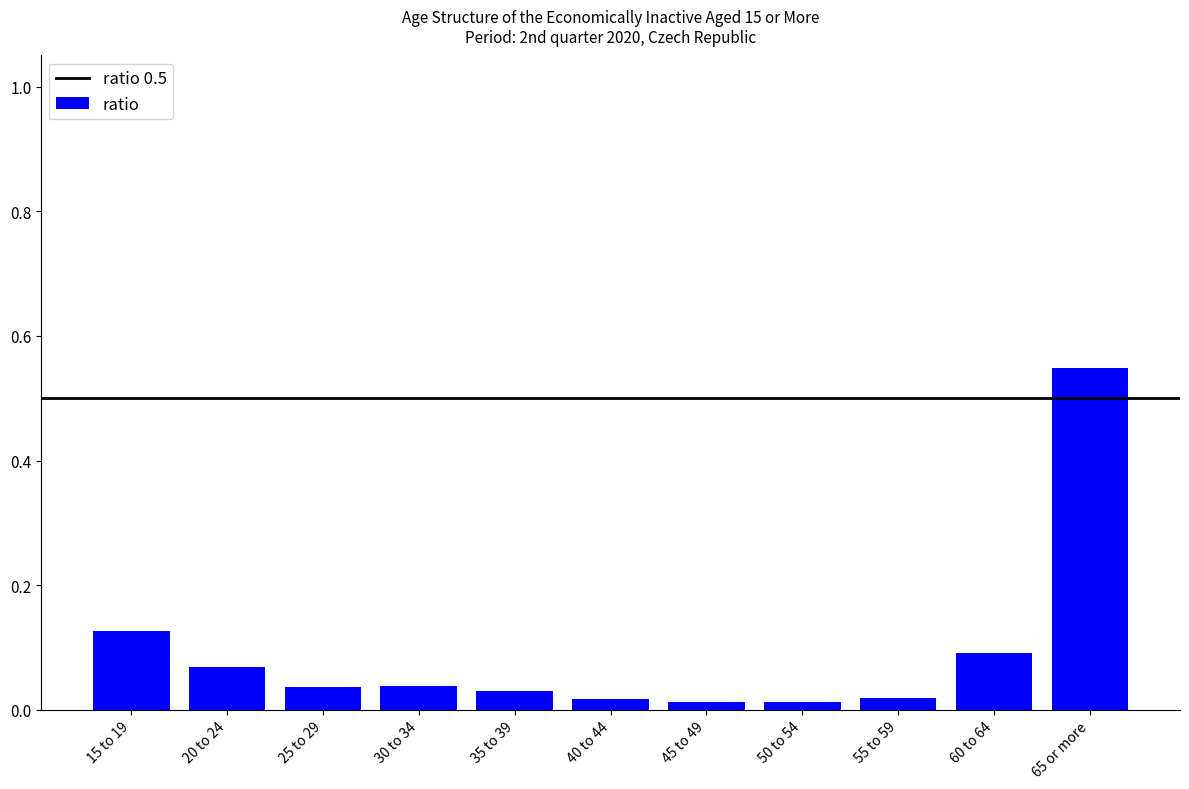

How many distinct data groups are displayed?

1